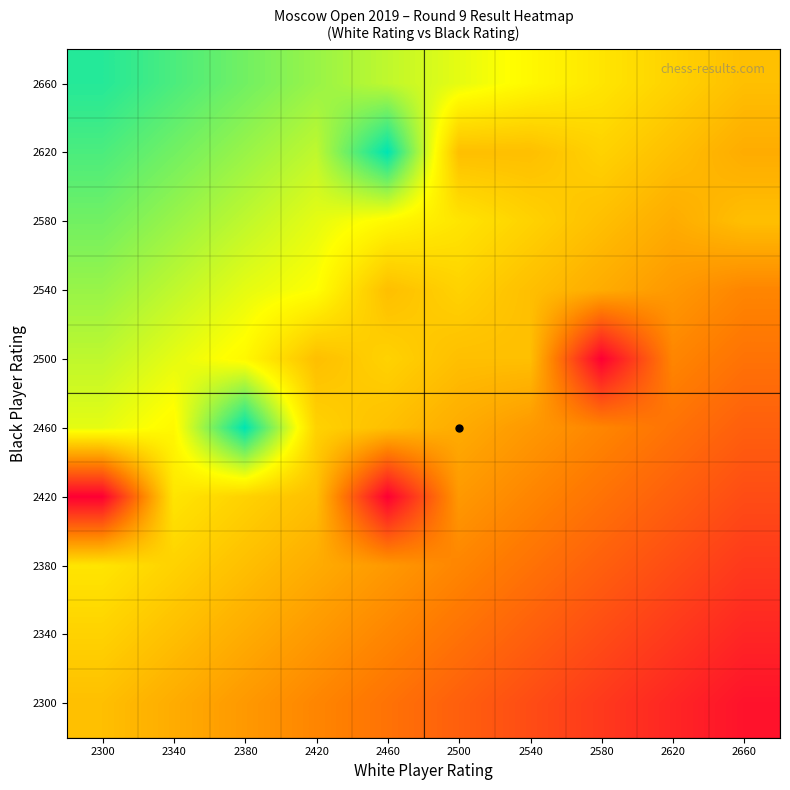

What is the total value across all series at 2660?

2.9